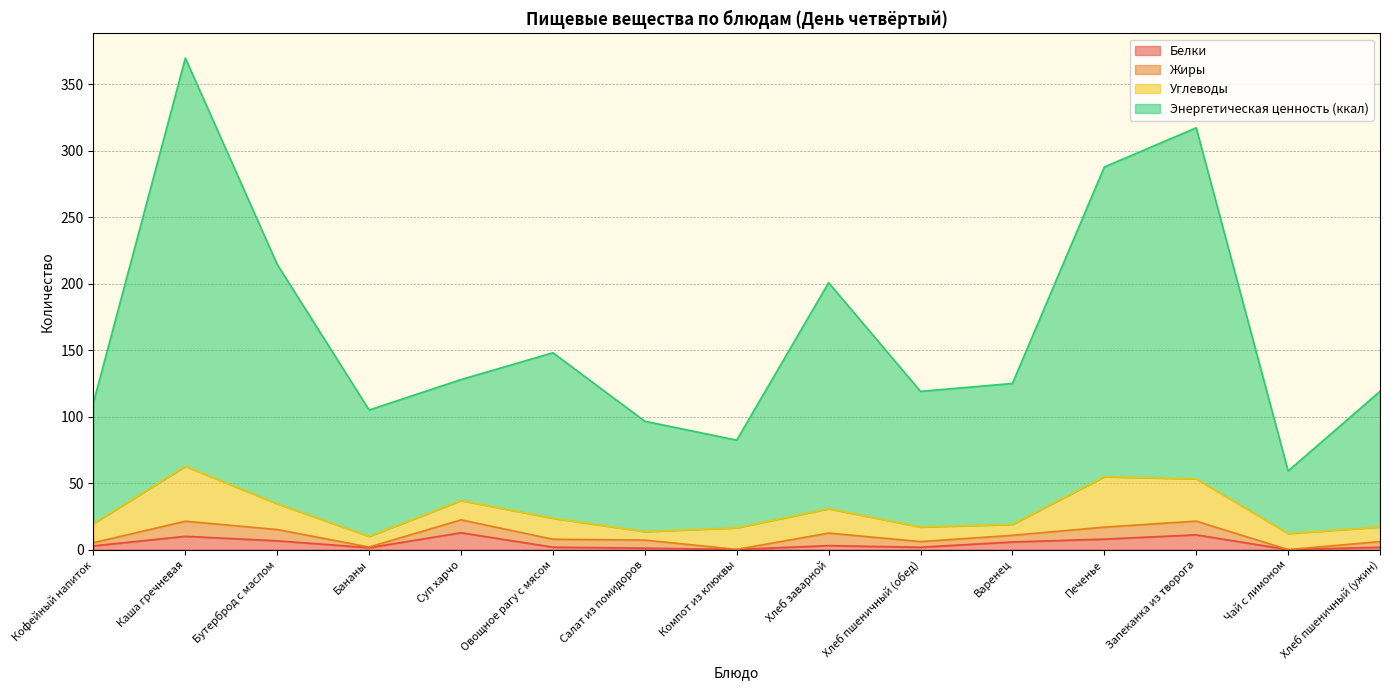

At which category is the sum across all series the highest?

Каша гречневая